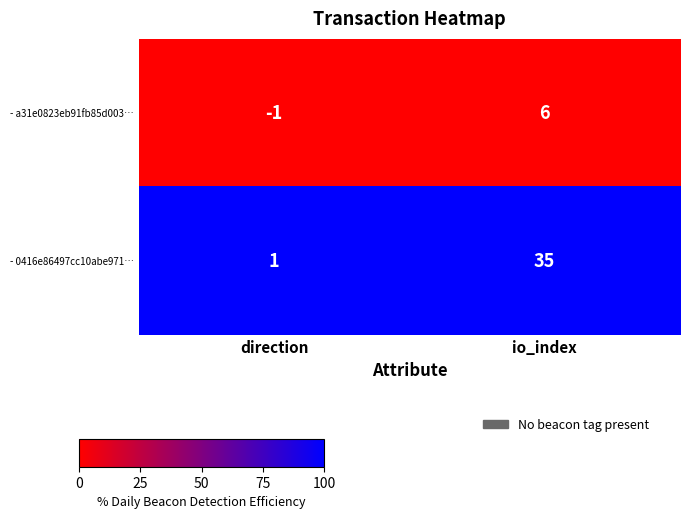

Rank the series at direction from lowest to highest value.

- a31e0823eb91fb85d003…, - 0416e86497cc10abe971…